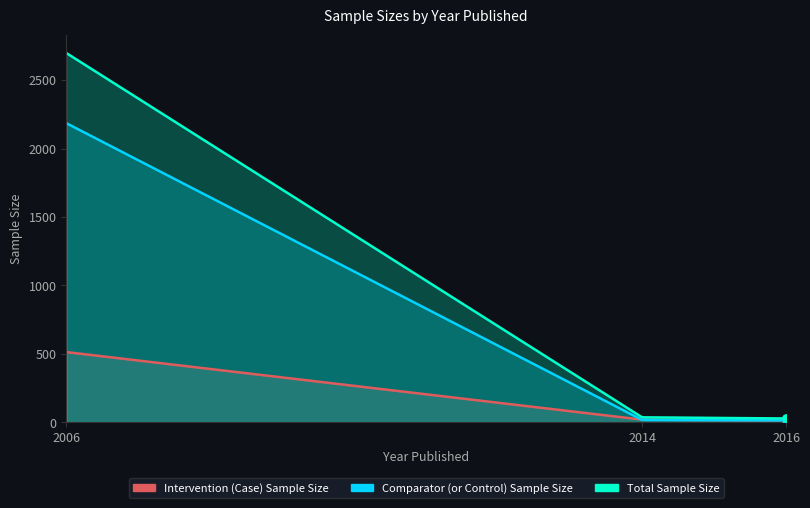

Is the value of Intervention (Case) Sample Size at 2006 greater than the value of Total Sample Size at 2014?

Yes